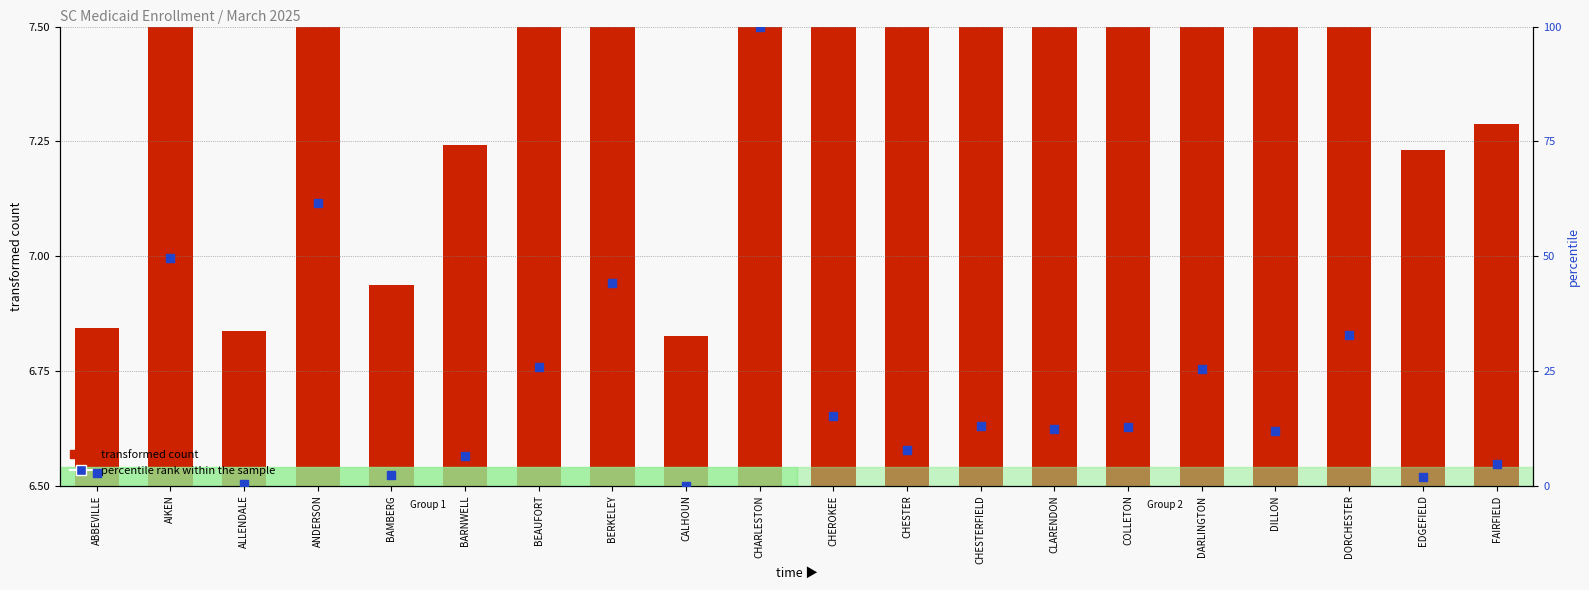

Between DARLINGTON and BAMBERG, which is larger?

DARLINGTON